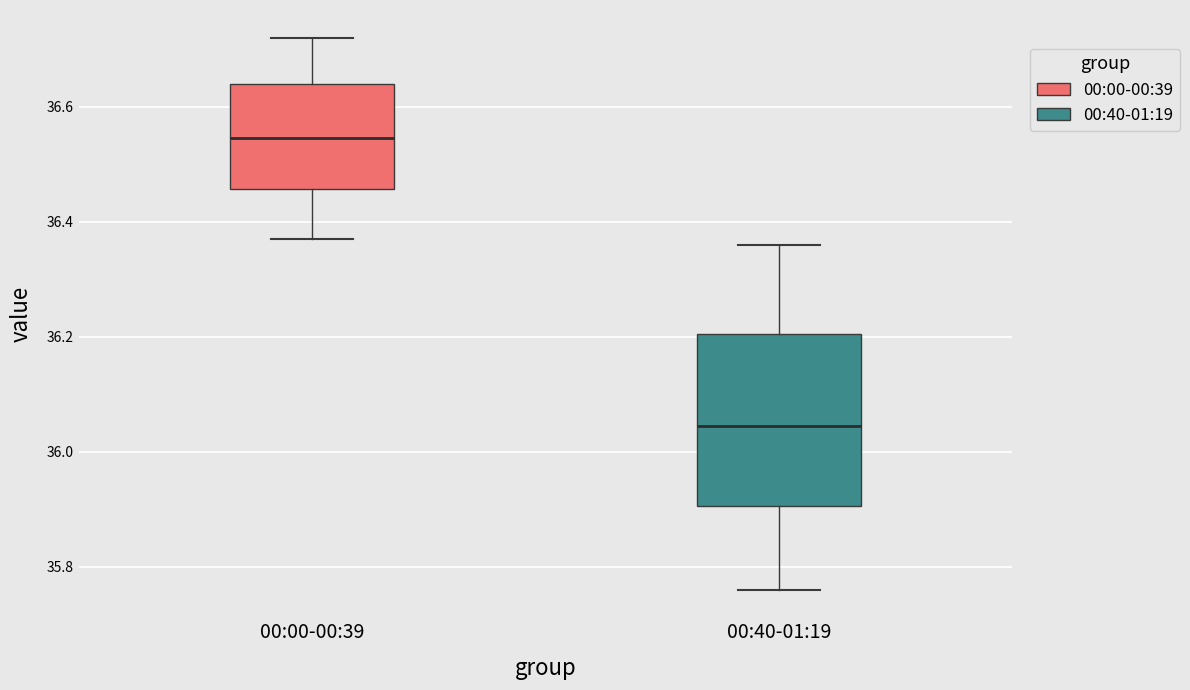

Comparing the boxes themselves (not the whiskers), which one is the tallest?

00:40-01:19